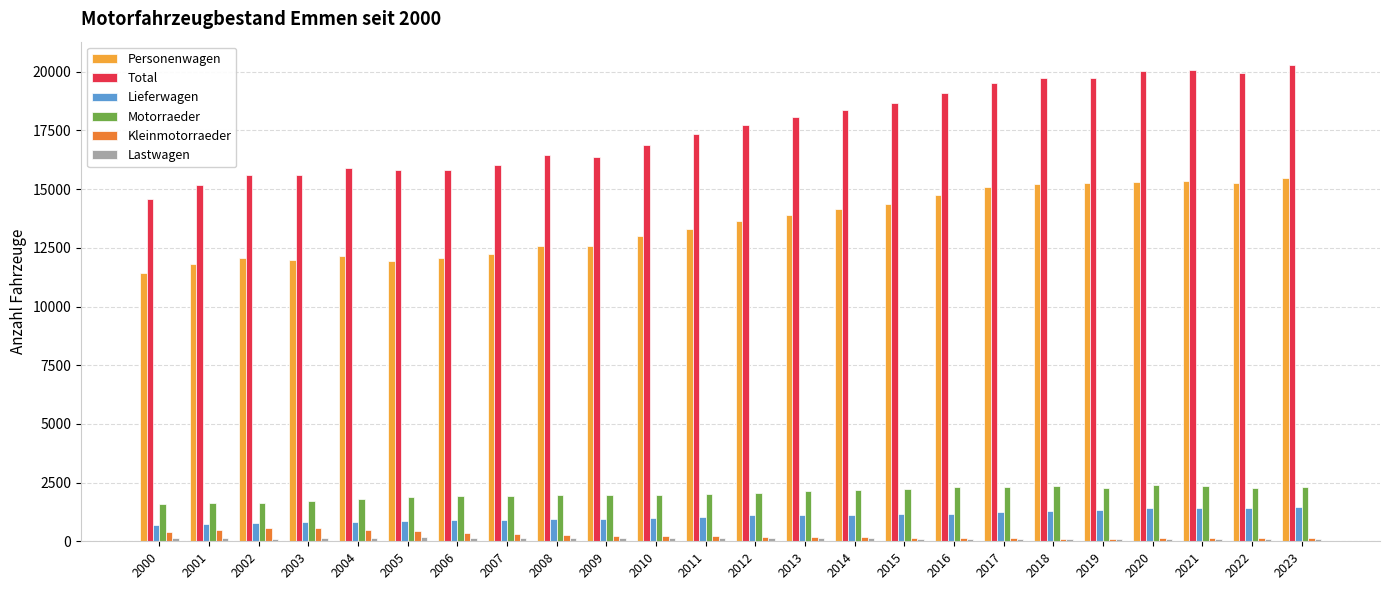

Which category has the lowest value in the Total series?

2000